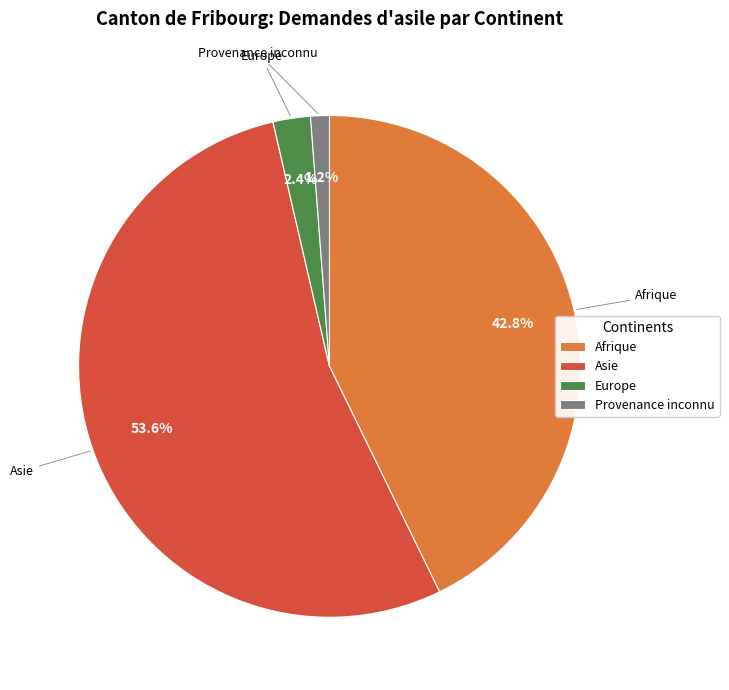

To the nearest percent, what is the difference between the largest and smallest slice percentages?

52%